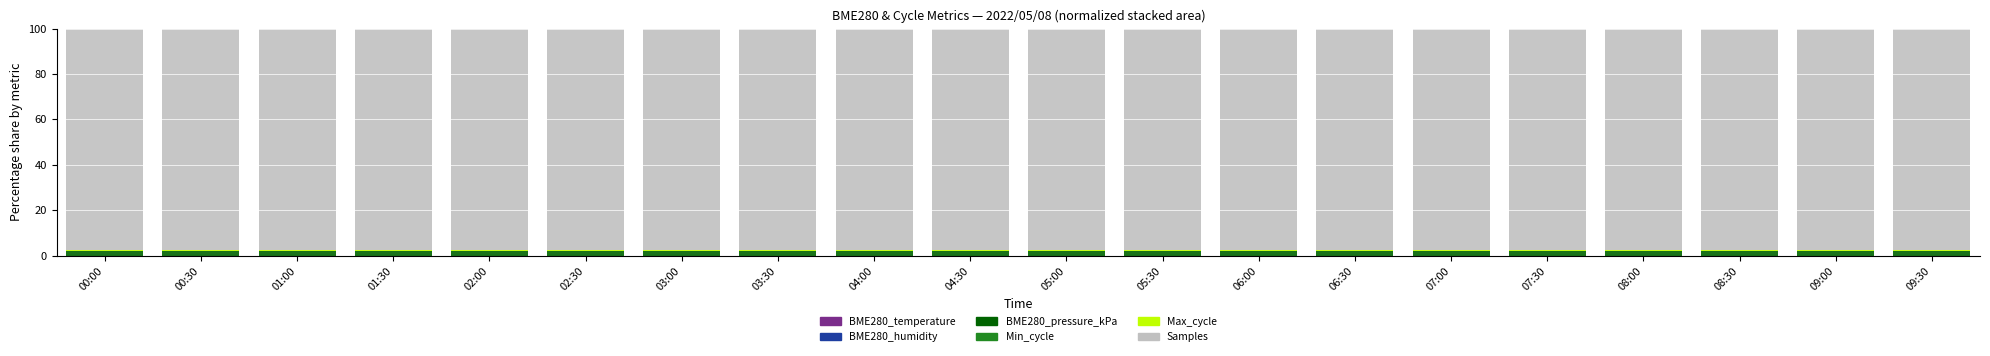

How many distinct data groups are displayed?

6